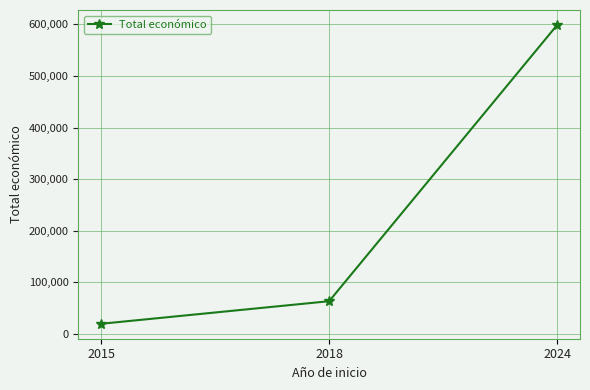

What is the smallest value displayed?

19950